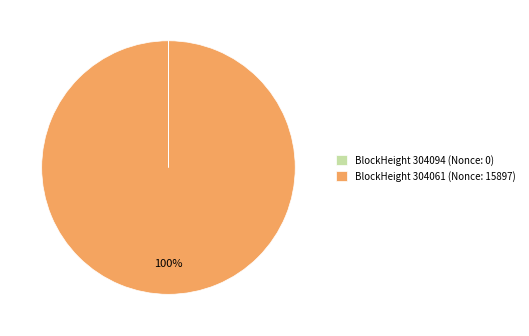

To the nearest percent, what is the average slice percentage?

50%